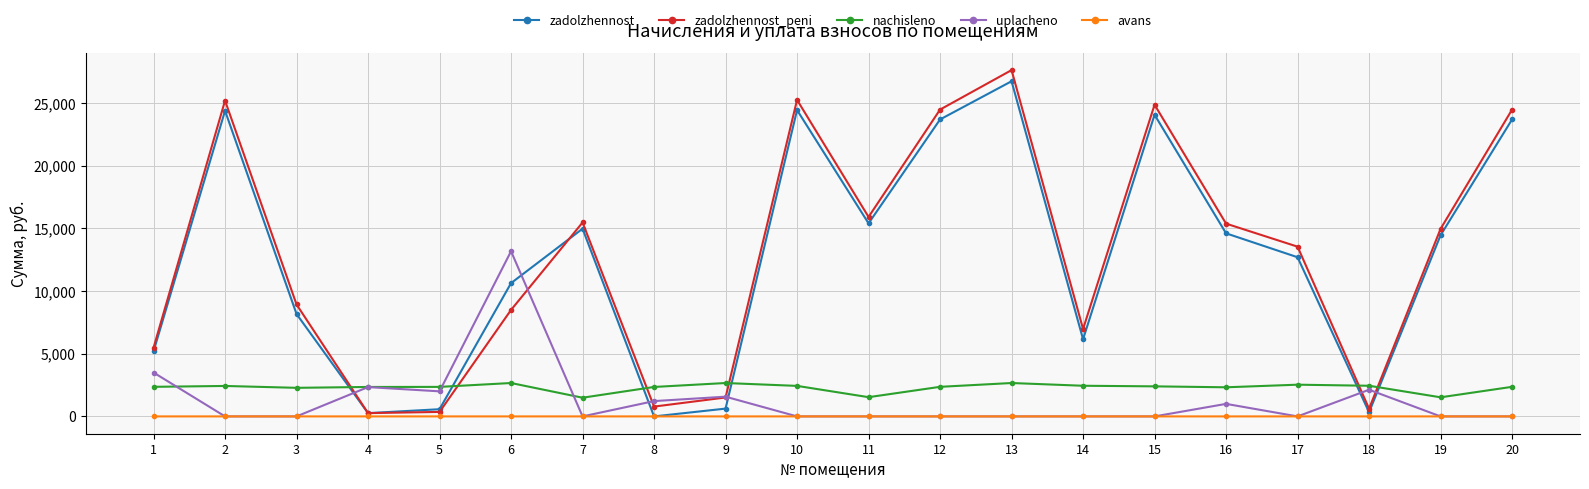

What is the greatest value displayed?

27630.0